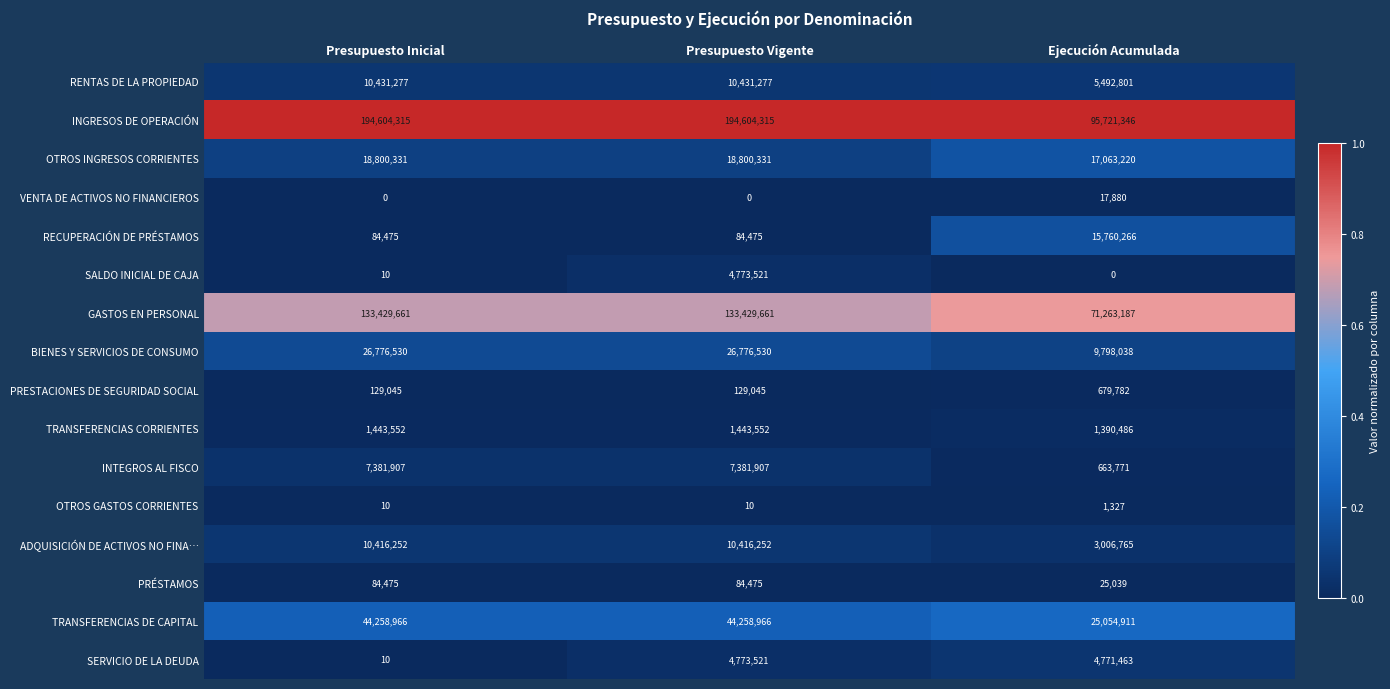

What is the maximum value for PRESTACIONES DE SEGURIDAD SOCIAL?

679782